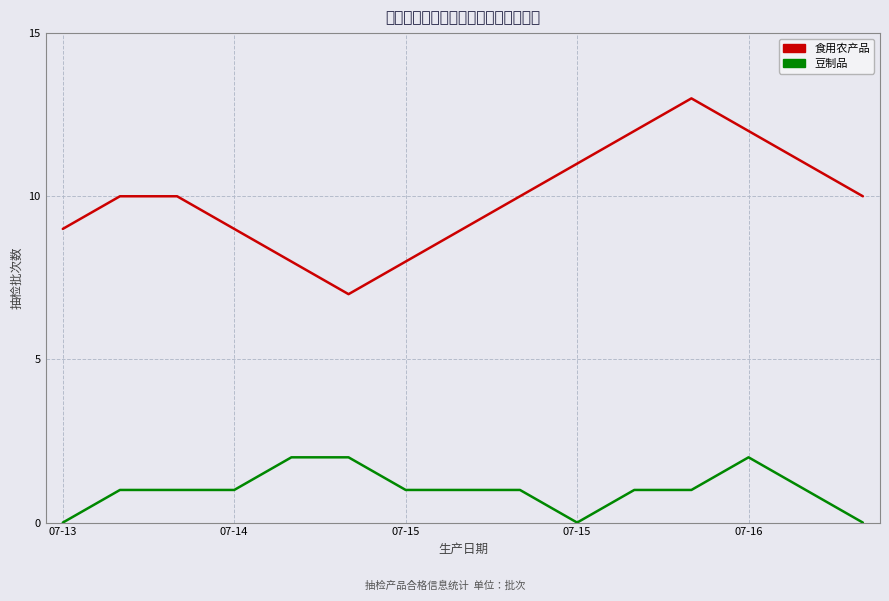

What is the highest value of the 食用农产品 series?

13